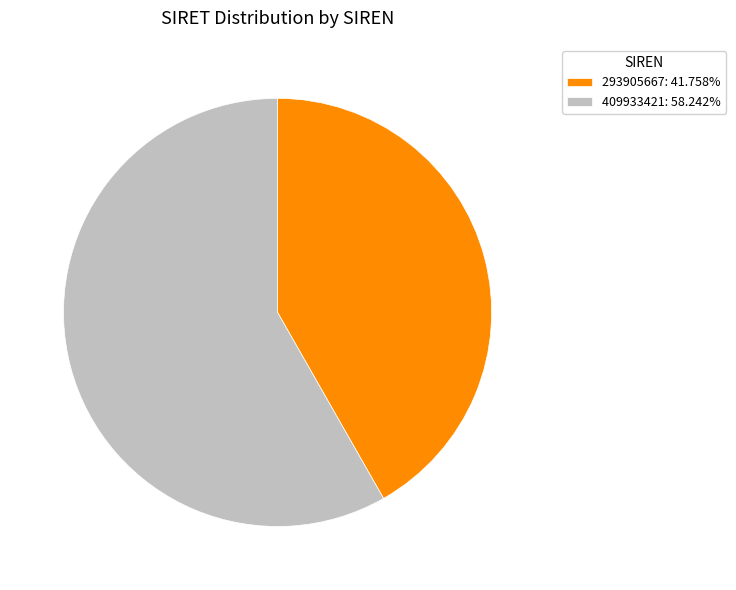

Does any single category account for the majority?

Yes